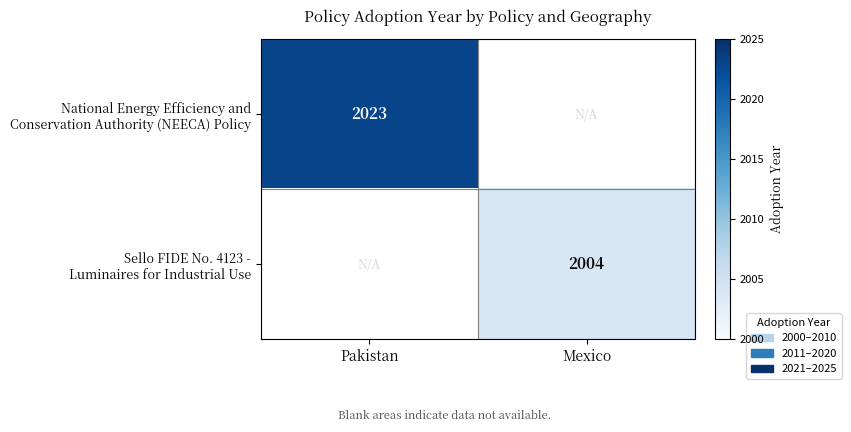

True or false: Sello FIDE No. 4123 - Luminaires for Industrial Use has a value of 0 at Pakistan.

True